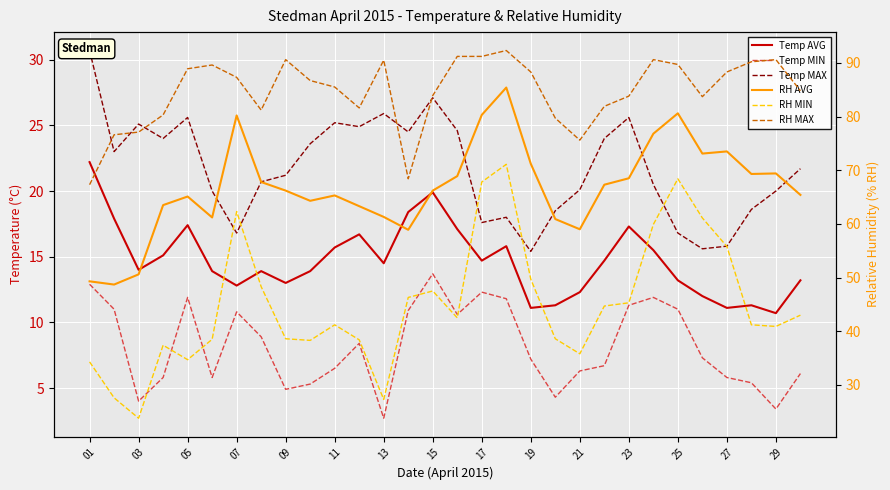

What is the spread (max minus min) of values at 19?

81.4